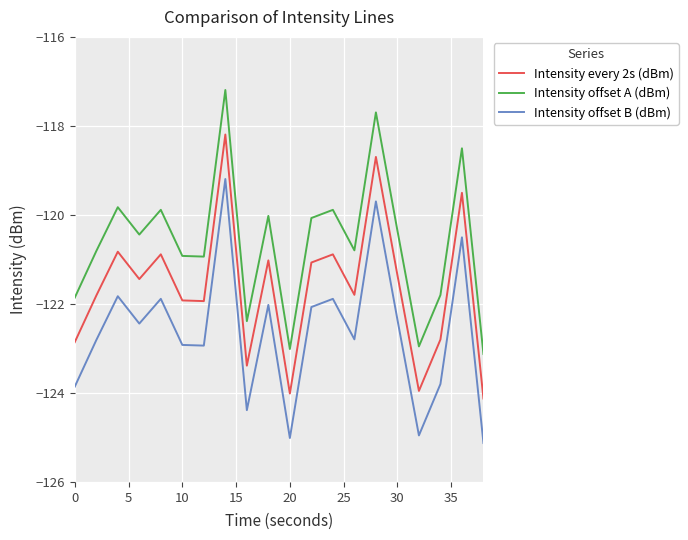

Rank the series by their average value, from highest to lowest.

Intensity offset A (dBm), Intensity every 2s (dBm), Intensity offset B (dBm)